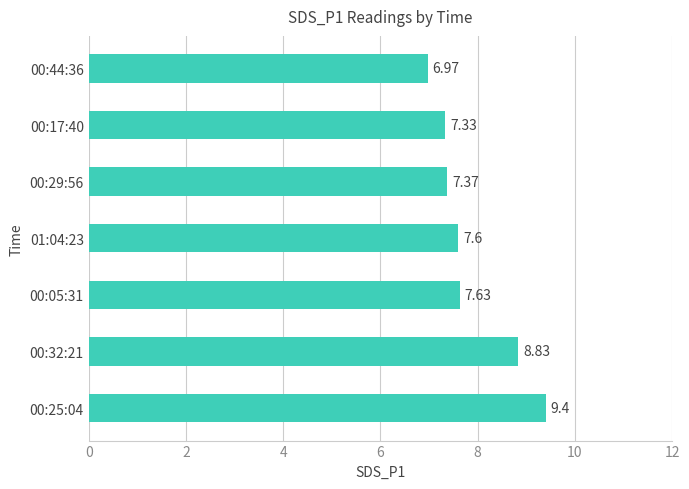

What is the change in value from 00:05:31 to 00:17:40?

-0.3